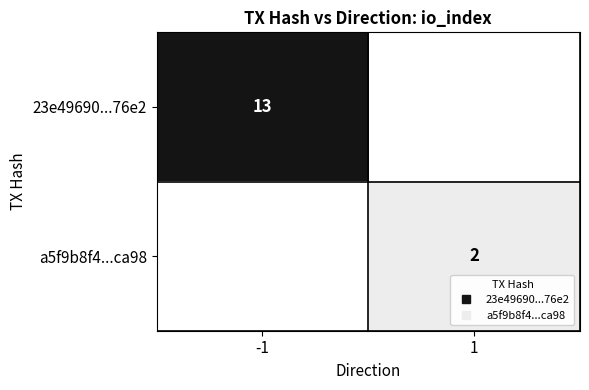

At how many categories does at least one series exceed 5?

1